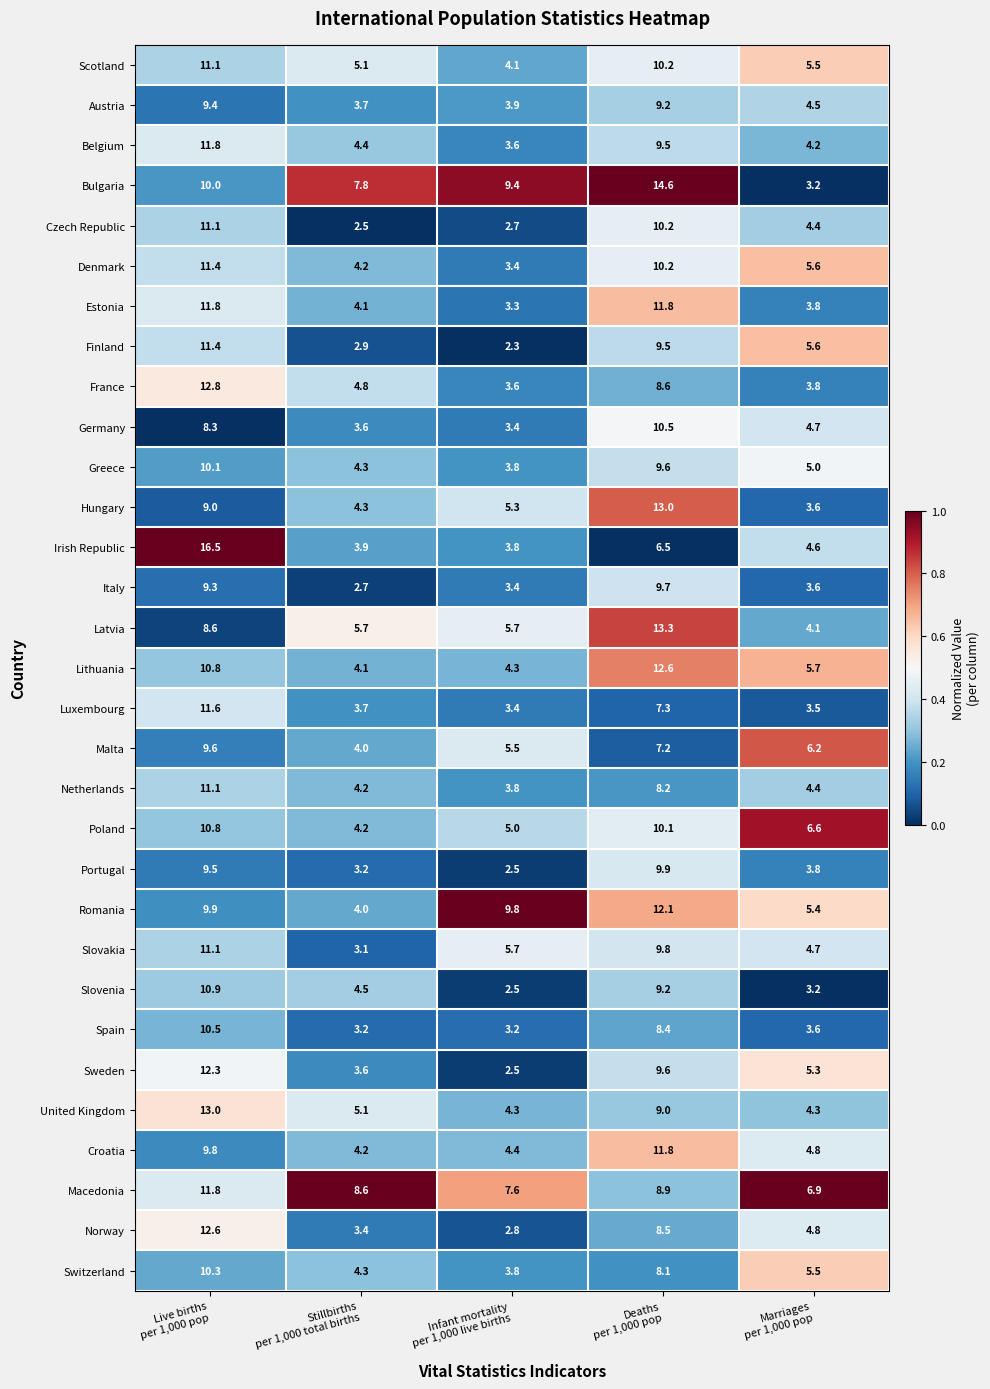

What is the greatest value displayed?

16.5